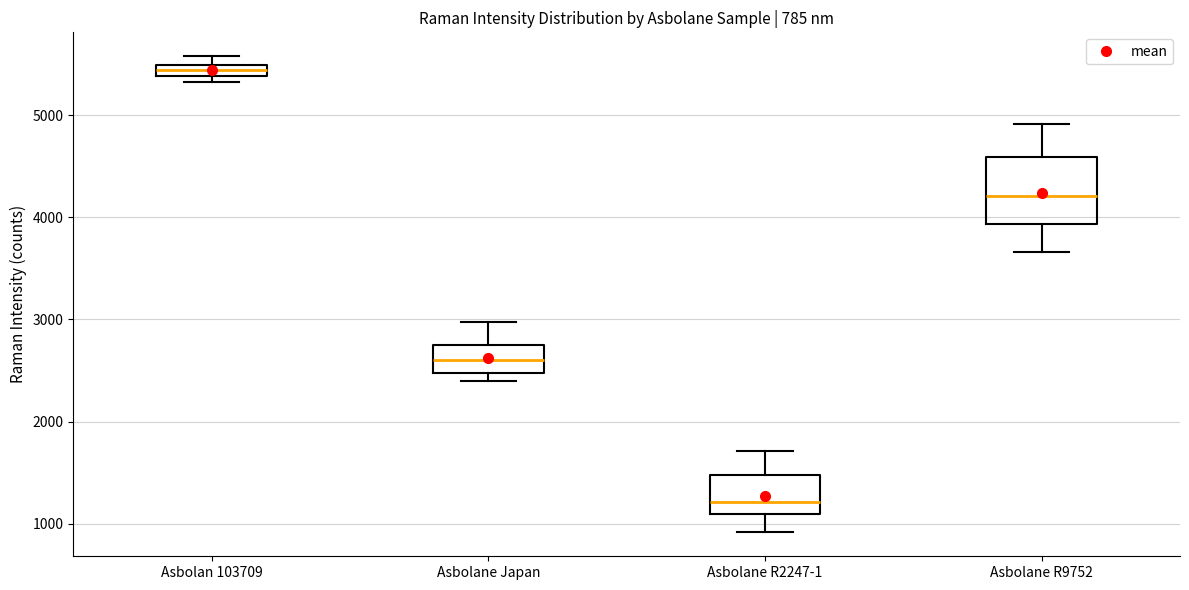

Which box is the tallest, from its lower edge to its upper edge?

Asbolane R9752